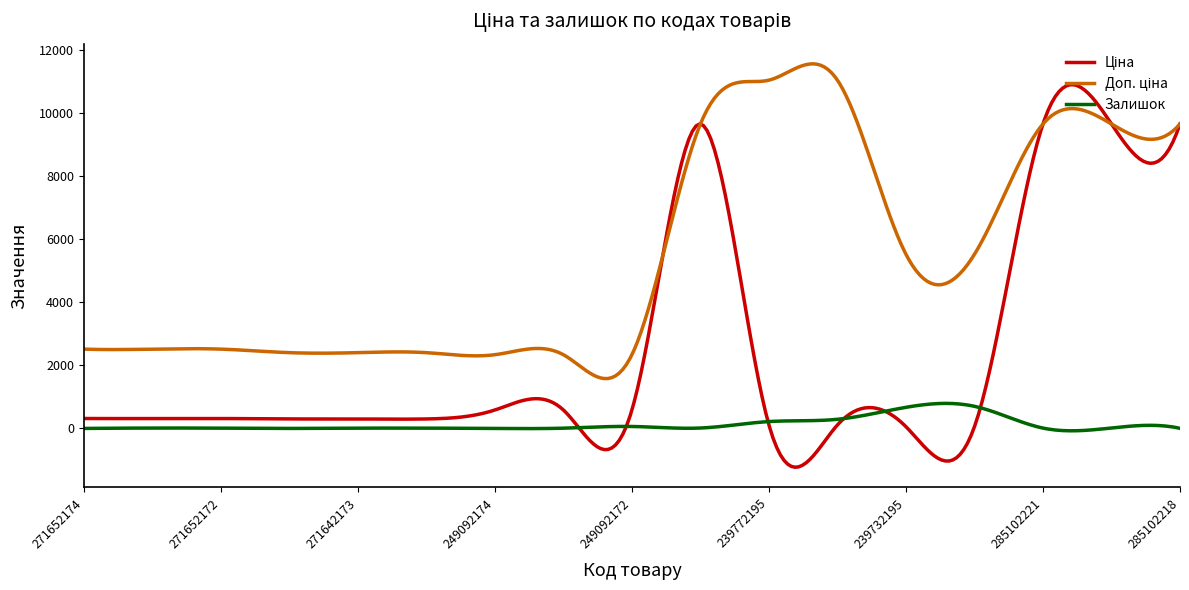

What is the smallest value displayed?

-1232.5